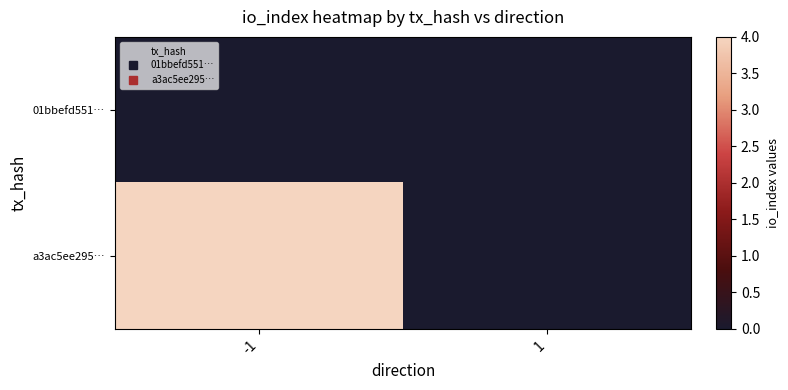

Which label corresponds to the smallest value in the chart?

-1